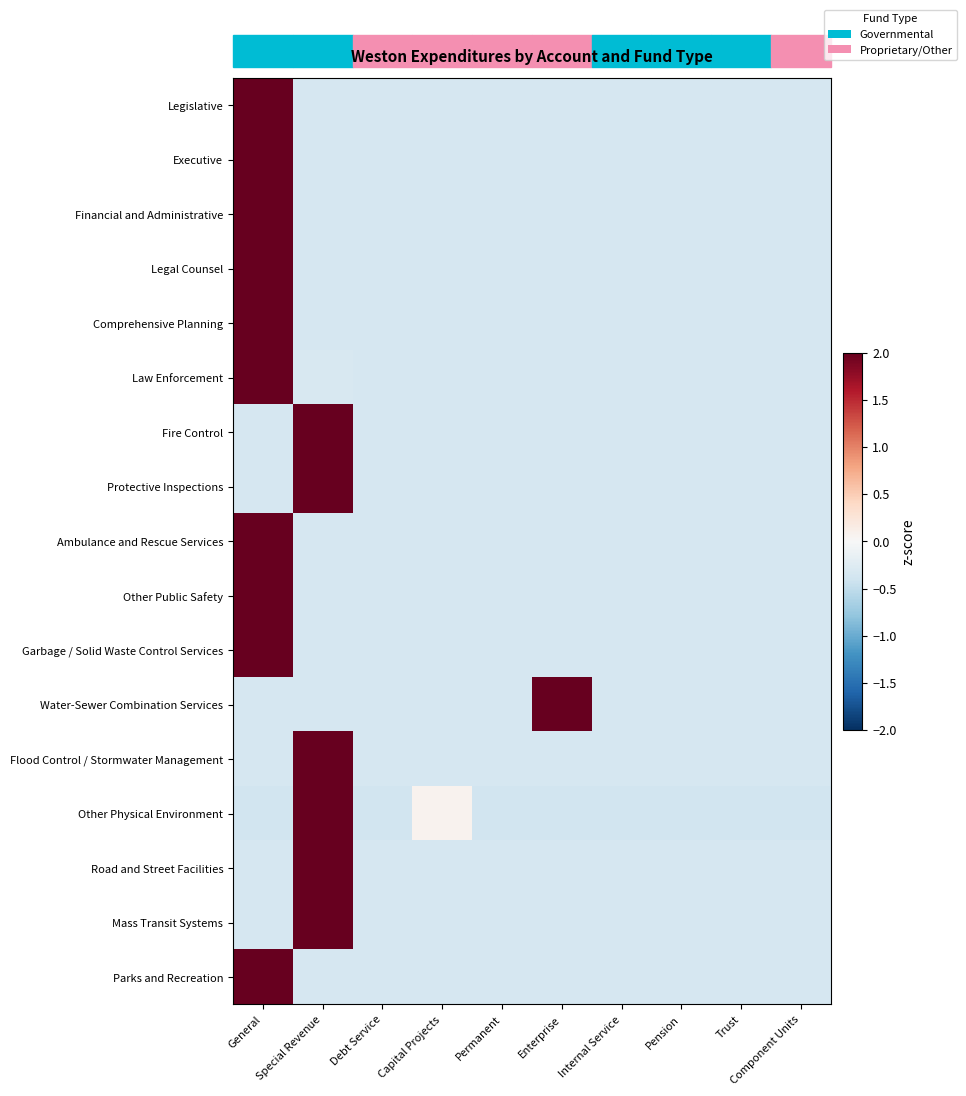

Is it true that Parks and Recreation equals -0.1 at Debt Service?

False